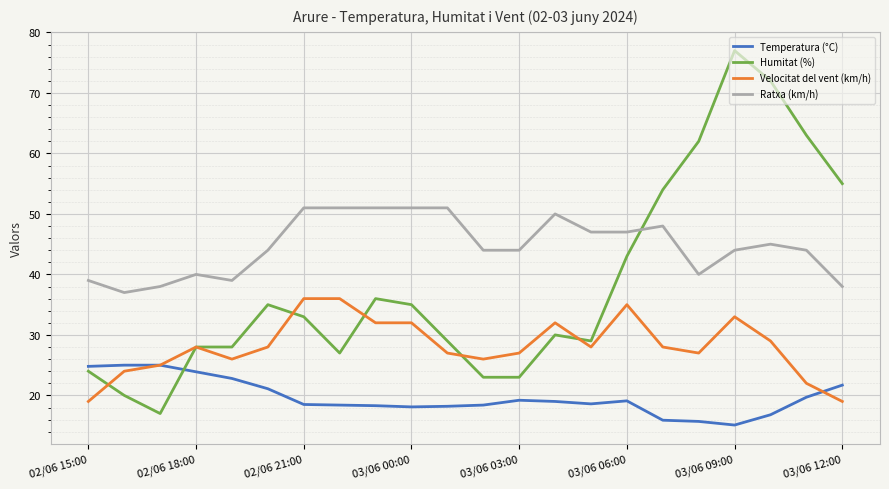

What is the lowest value of the Velocitat del vent (km/h) series?

19.0